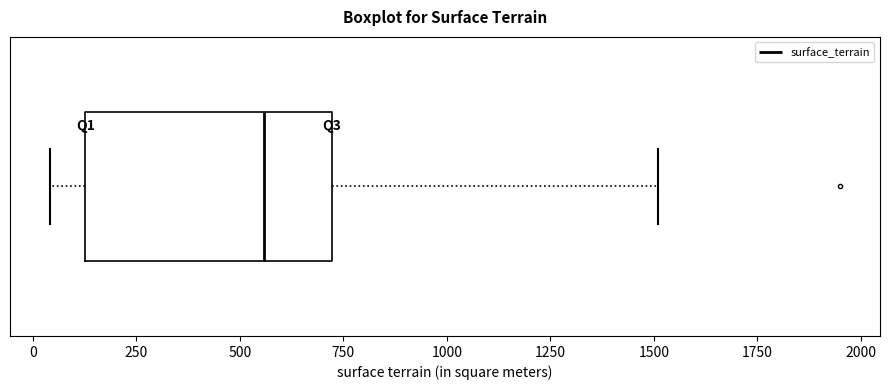

Transcribe this box plot: give where the median line is, the range the box spans, and where the two whiskers end, as read against the x-axis. The values are not printed on the chart, so give them approximately, as read against the axis.

median 550, box 150 to 700, whiskers 50 to 1500